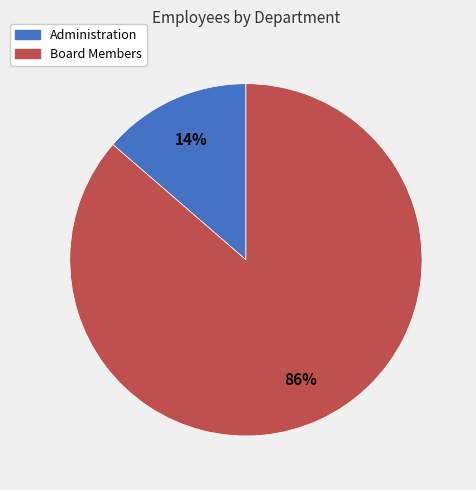

Which category has the smallest portion of the pie?

Administration